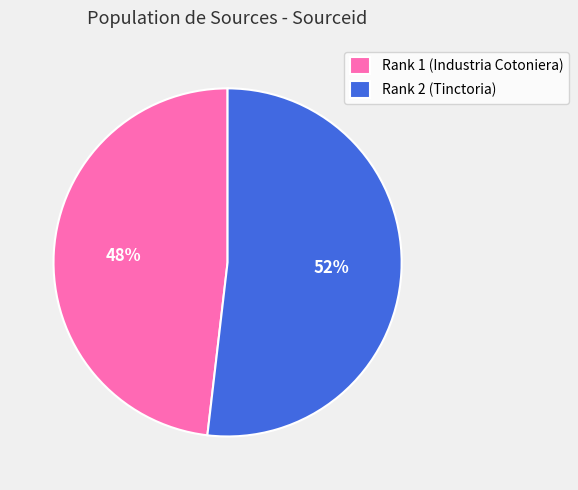

Rank the categories by value from lowest to highest.

Rank 1 (Industria Cotoniera), Rank 2 (Tinctoria)